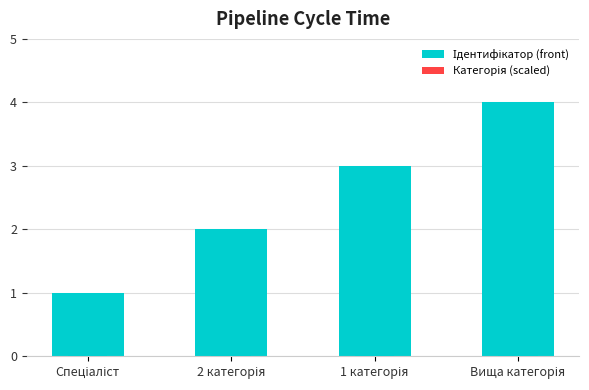

What is the highest value of the Ідентифікатор (front) series?

4.0